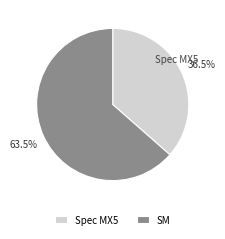

Which category has the smallest portion of the pie?

Spec MX5